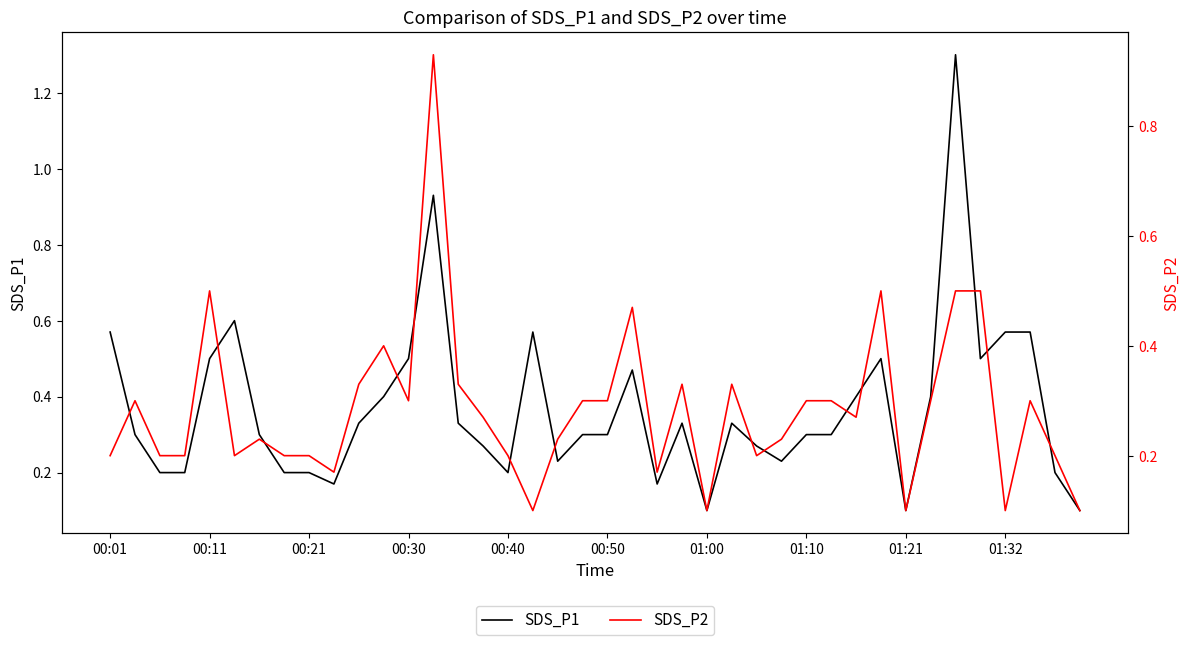

In SDS_P2, how many points are higher than both neighbors (excluding endpoints)?

10